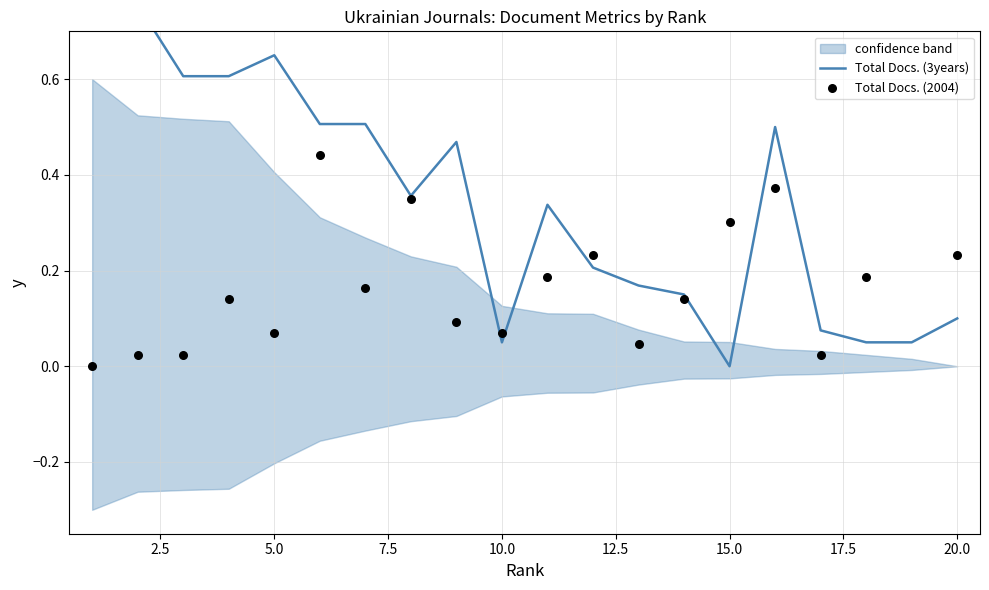

Which series has the largest Y range (max minus min)?

Total Docs. (3years)